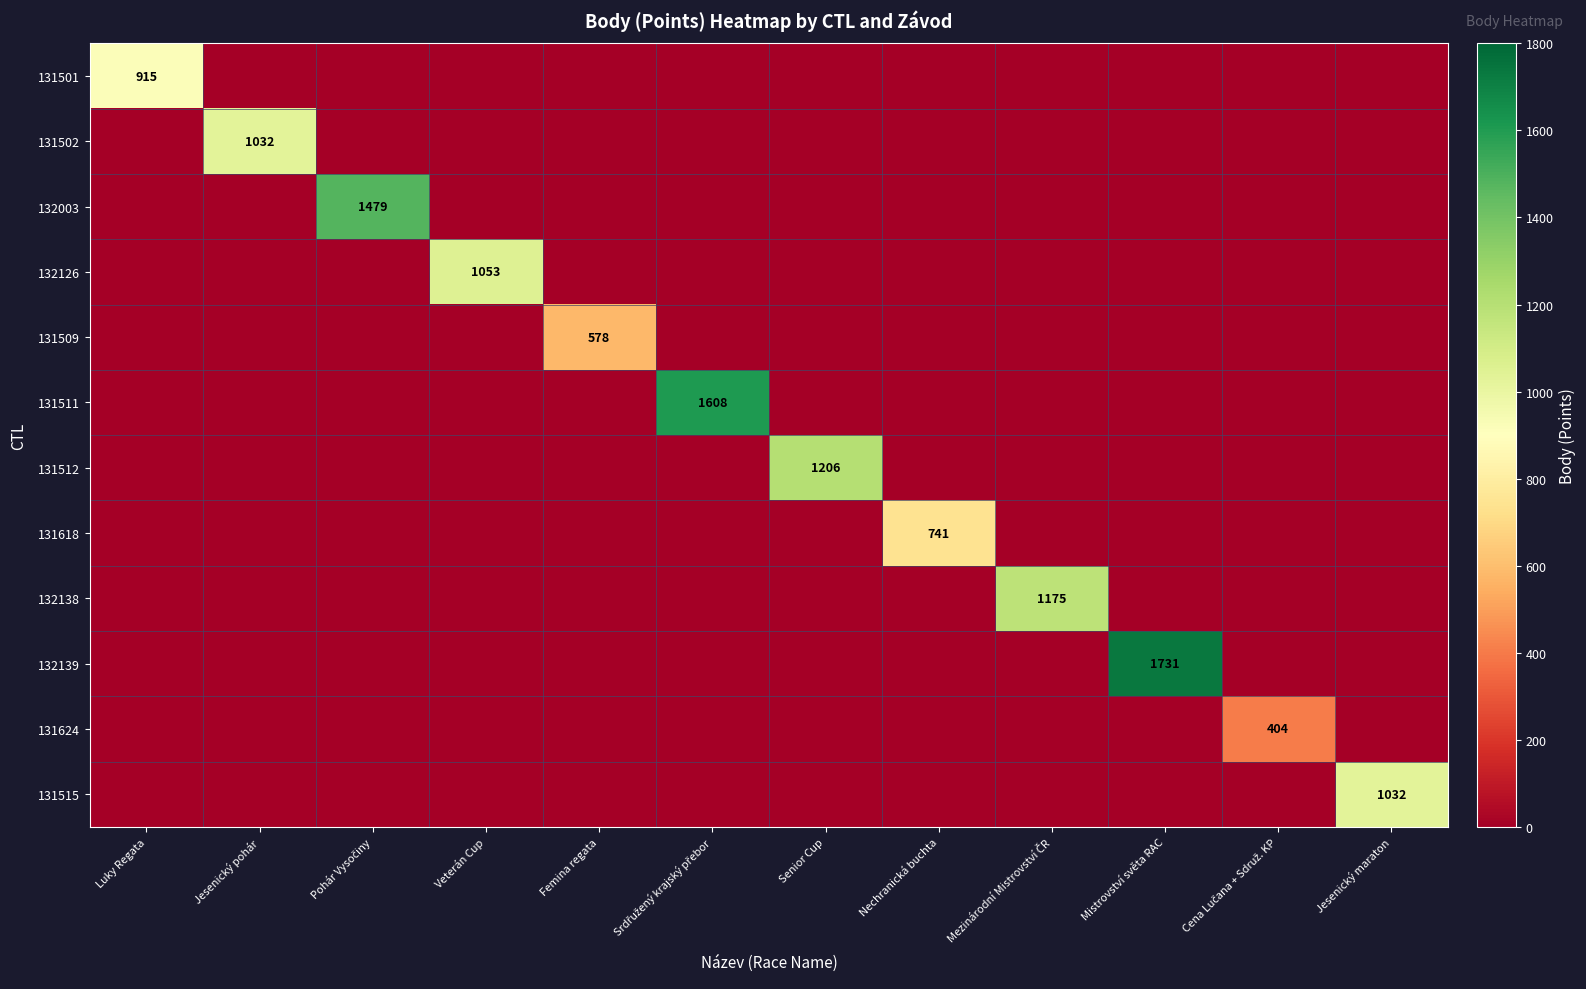

True or false: 131509 has a value of 299 at Mistrovství světa RAC.

False